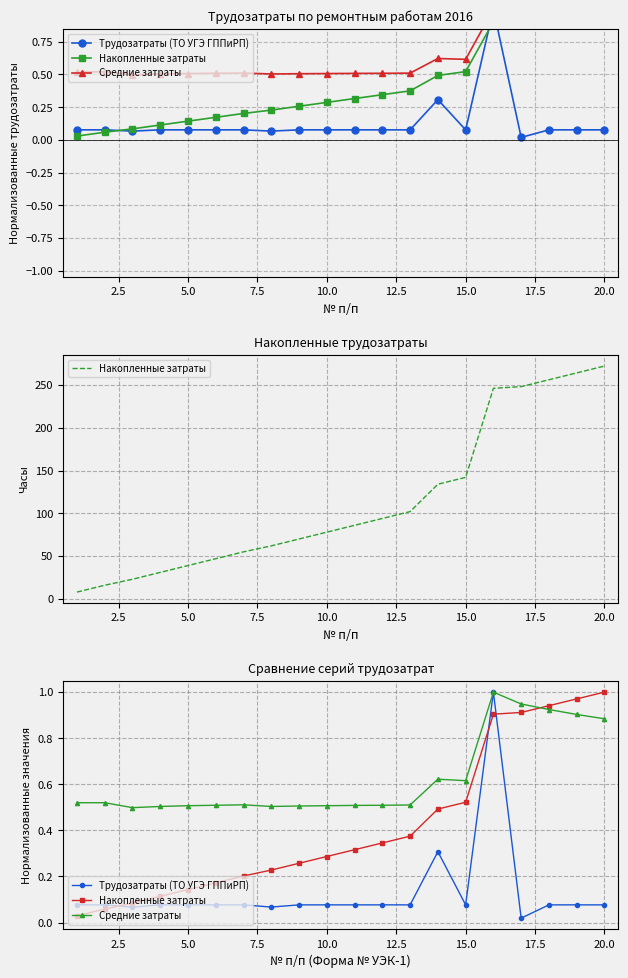

What is the total value across all series at 2.5?

0.7